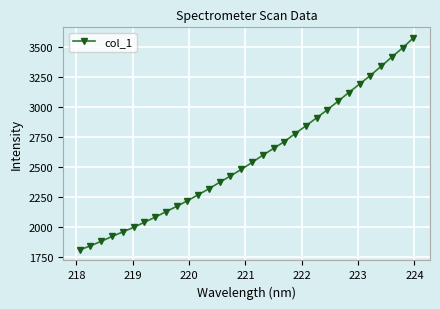

What is the average value?

2573.3